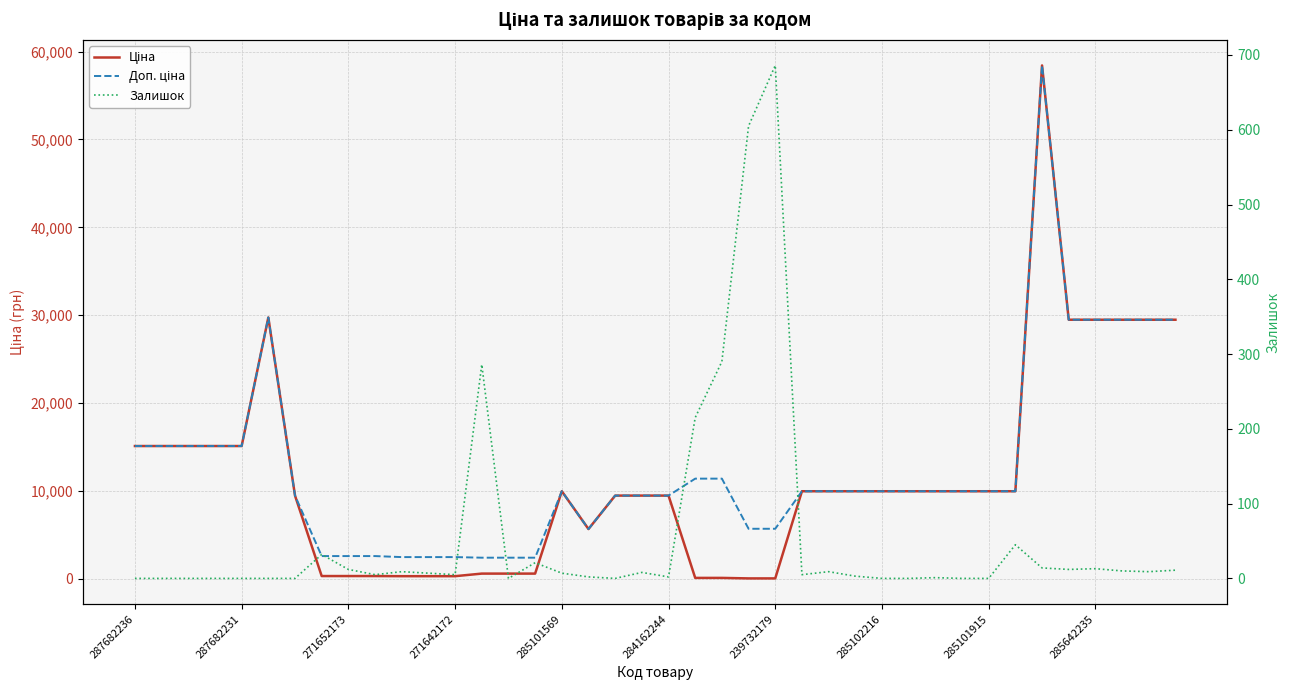

What position from the left is 285642235?

37